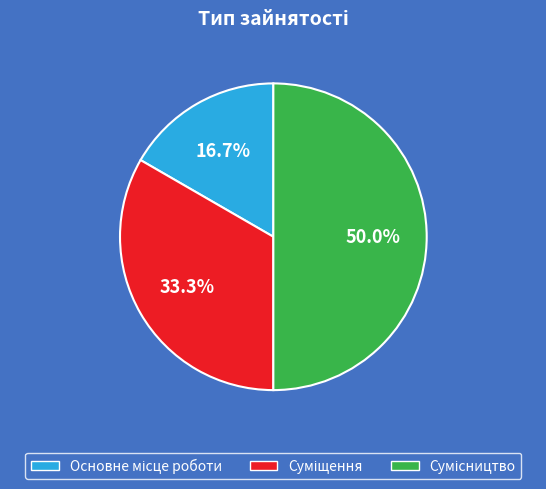

Count the number of slices in the pie.

3